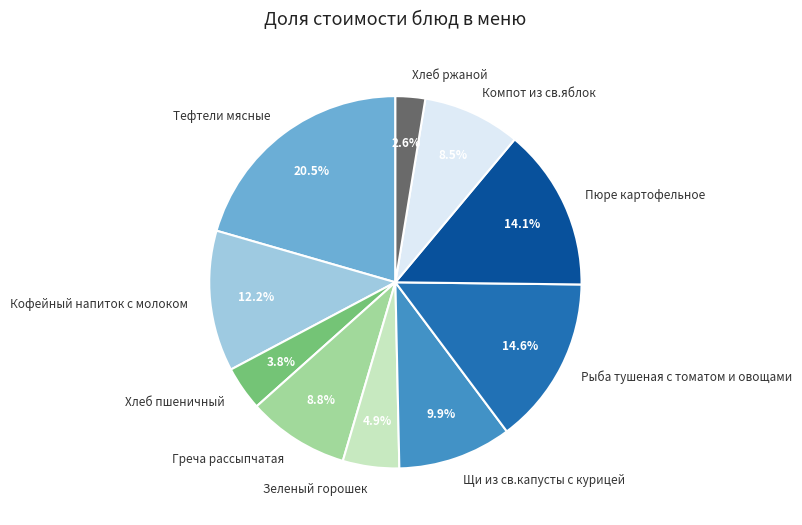

Combined, what portion of the pie is Греча рассыпчатая and Хлеб ржаной?

11.4%